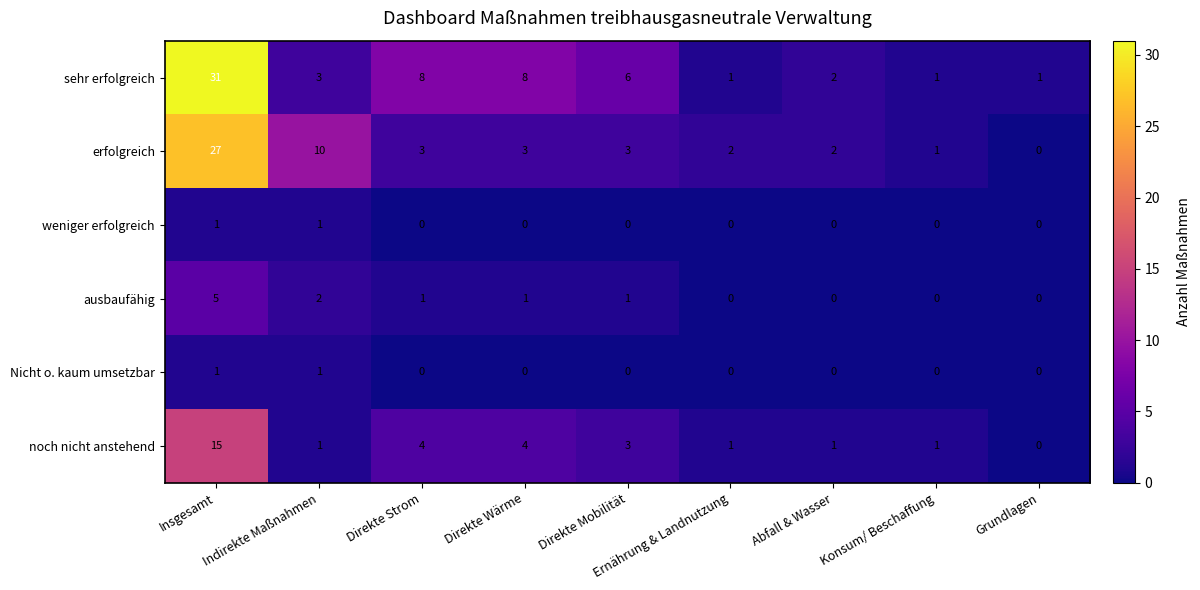

At which category is the sum across all series the highest?

Insgesamt